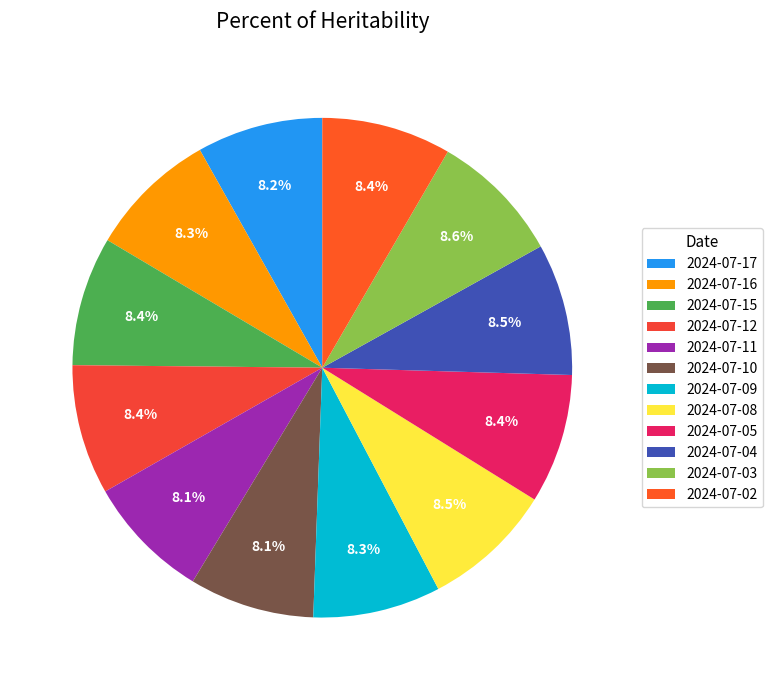

Which category has the biggest portion of the pie?

2024-07-03